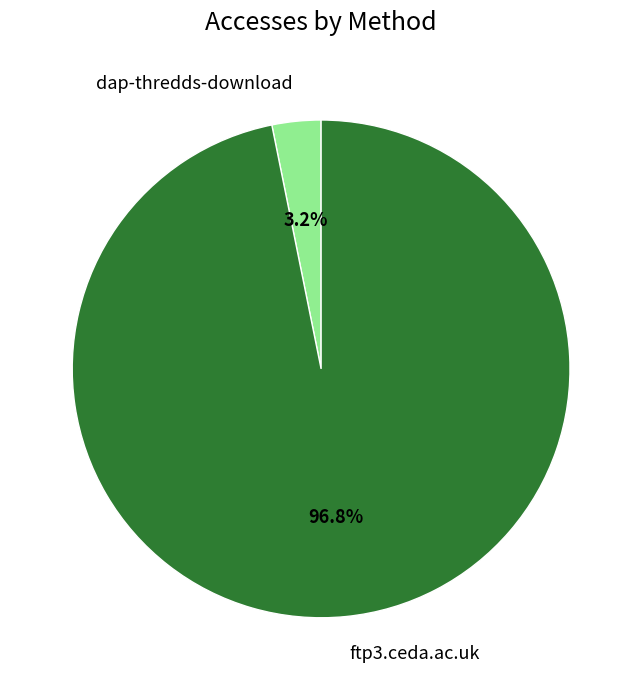

What is the smallest slice in the pie chart?

dap-thredds-download